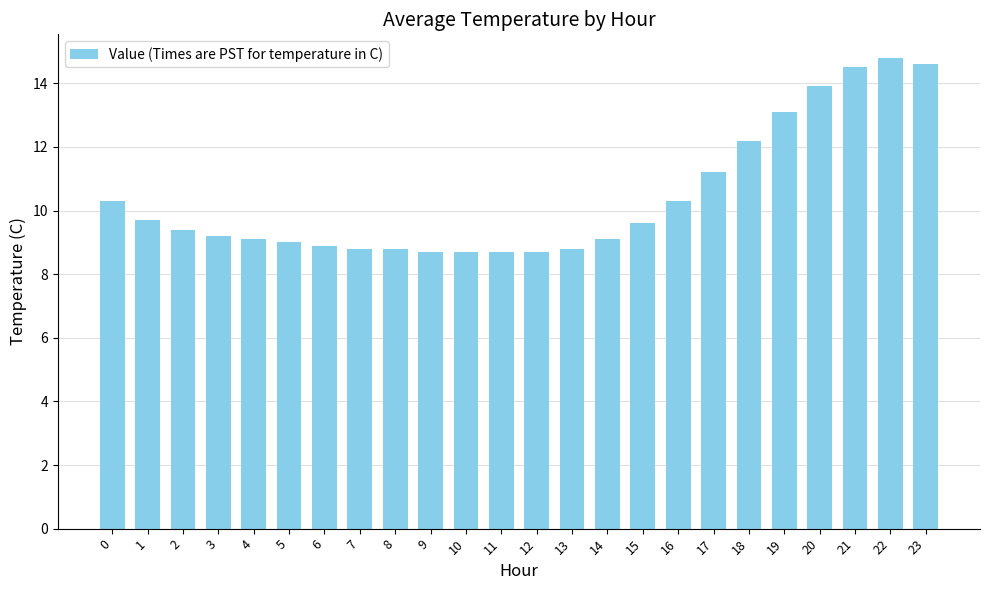

Which label corresponds to the largest value in the chart?

22